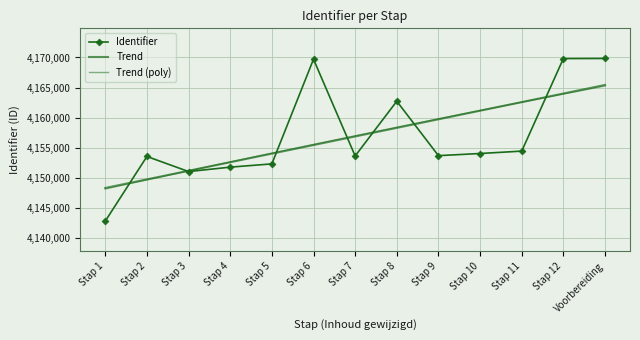

Reading left to right, extract all data points from this chart.

Identifier: Stap 1=4142853.0	Stap 2=4153574.0	Stap 3=4151070.0	Stap 4=4151802.0	Stap 5=4152344.0	Stap 6=4169708.0	Stap 7=4153657.0	Stap 8=4162740.0	Stap 9=4153710.0	Stap 10=4154066.0	Stap 11=4154462.0	Stap 12=4169817.0	Voorbereiding=4169836.0
Trend: Stap 1=4148349.0	Stap 2=4149773.4	Stap 3=4151197.8	Stap 4=4152622.2	Stap 5=4154046.5	Stap 6=4155470.9	Stap 7=4156895.3	Stap 8=4158319.7	Stap 9=4159744.1	Stap 10=4161168.4	Stap 11=4162592.8	Stap 12=4164017.2	Voorbereiding=4165441.6
Trend (poly): Stap 1=4148180.0	Stap 2=4149688.9	Stap 3=4151182.4	Stap 4=4152660.6	Stap 5=4154123.4	Stap 6=4155570.8	Stap 7=4157002.9	Stap 8=4158419.6	Stap 9=4159820.9	Stap 10=4161206.9	Stap 11=4162577.5	Stap 12=4163932.7	Voorbereiding=4165272.6